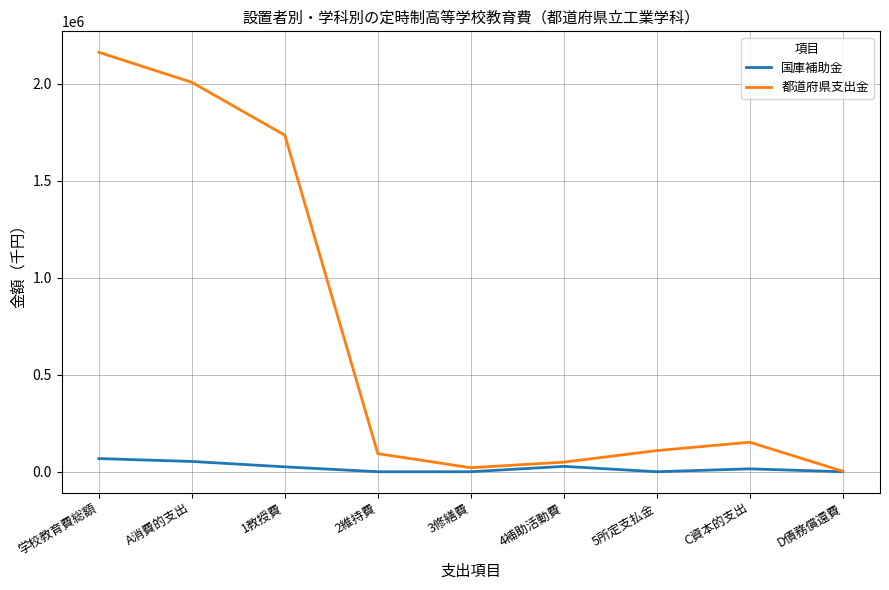

The value of 都道府県支出金 at C資本的支出 is 152087. True or false?

True